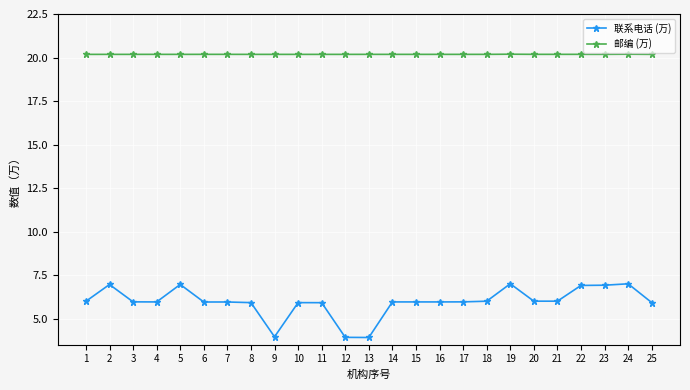

Is this an area chart (filled region under the line)?

No